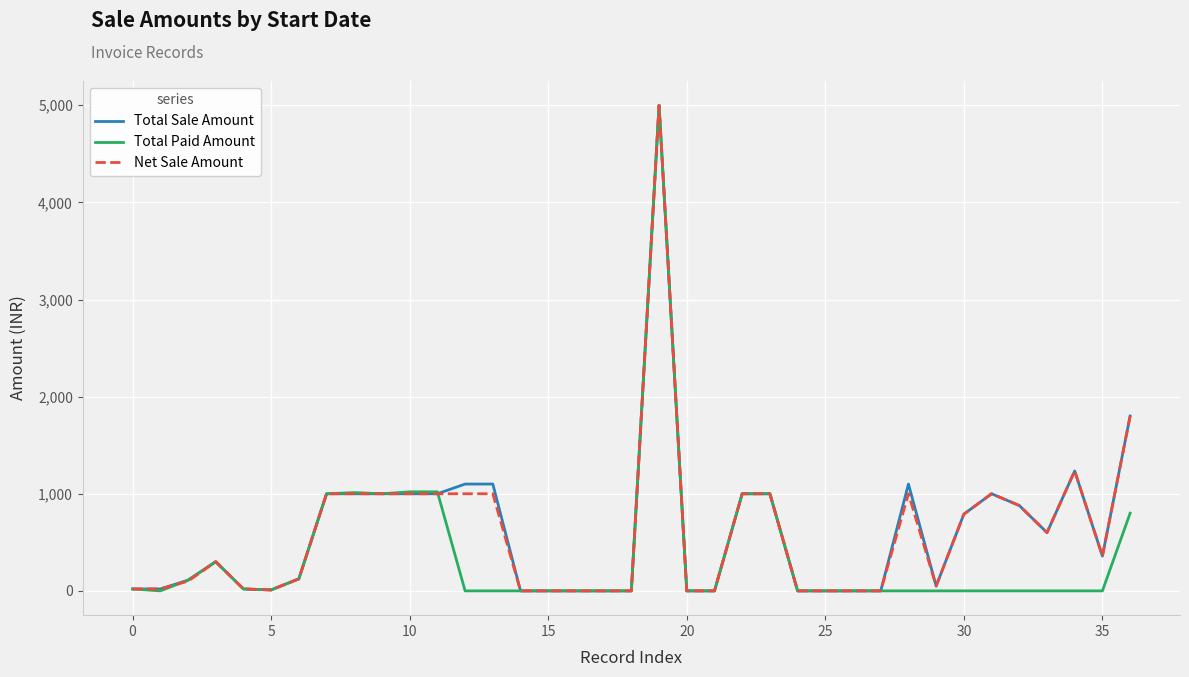

What is the highest value of the Net Sale Amount series?

5000.0